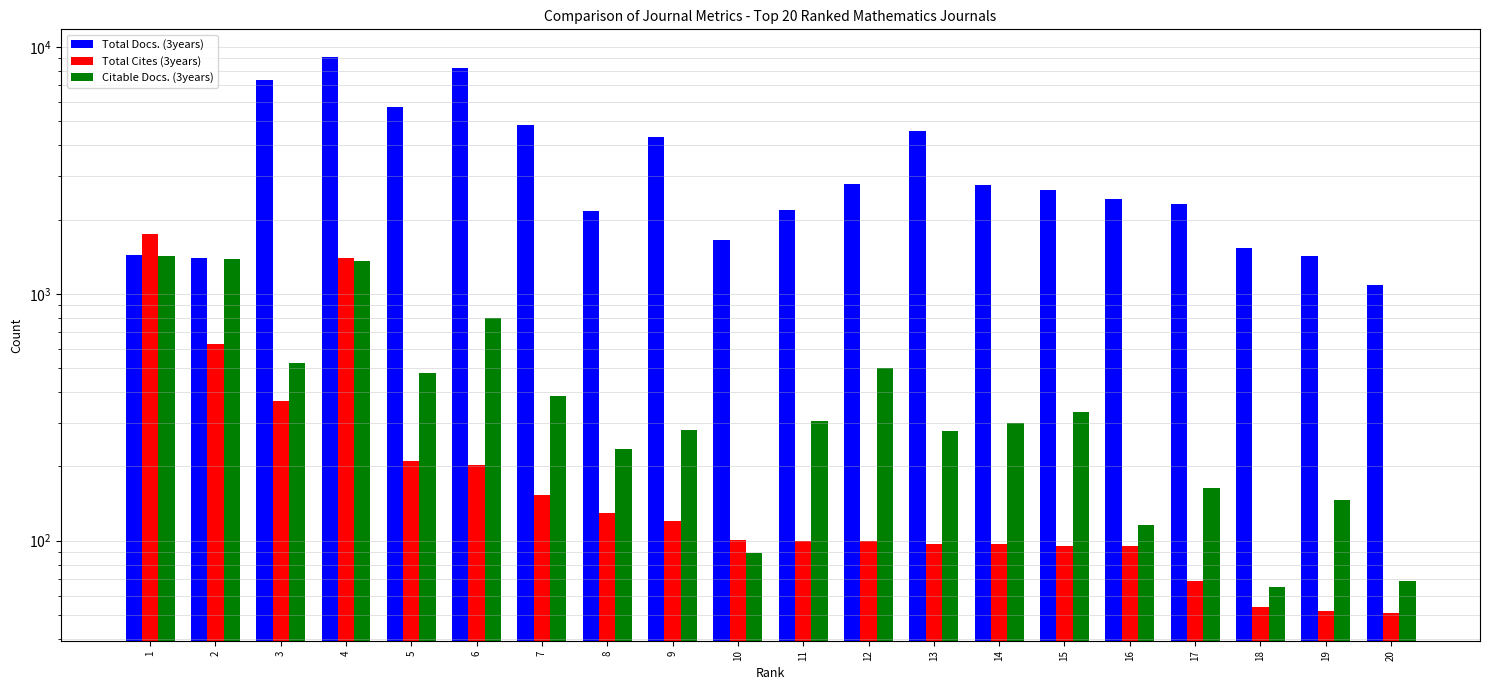

What is the greatest value displayed?

9093